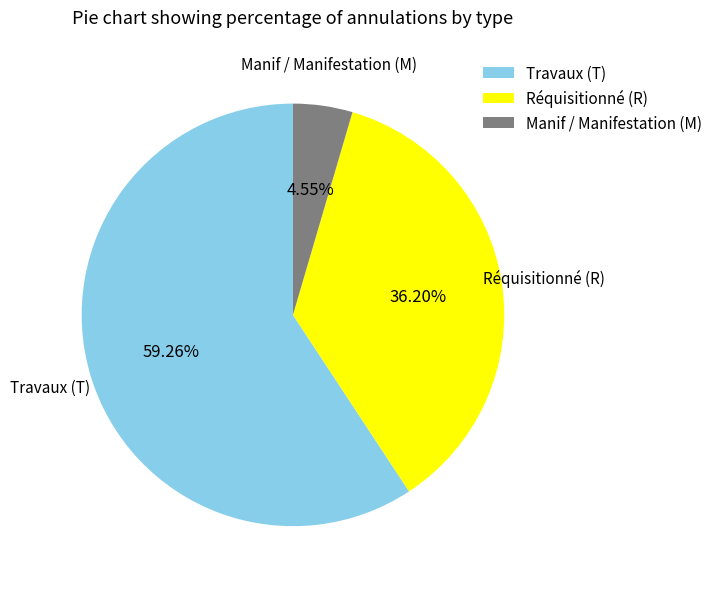

What is the ratio of the value at Travaux (T) to the value at Manif / Manifestation (M)?

13.0